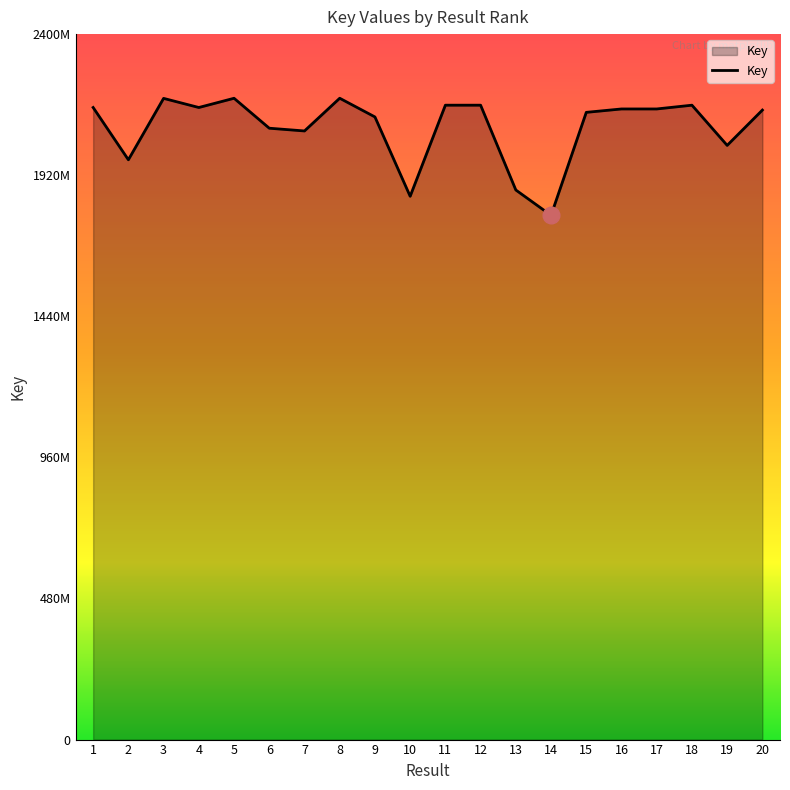

Does the chart display data point markers on the line(s)?

No